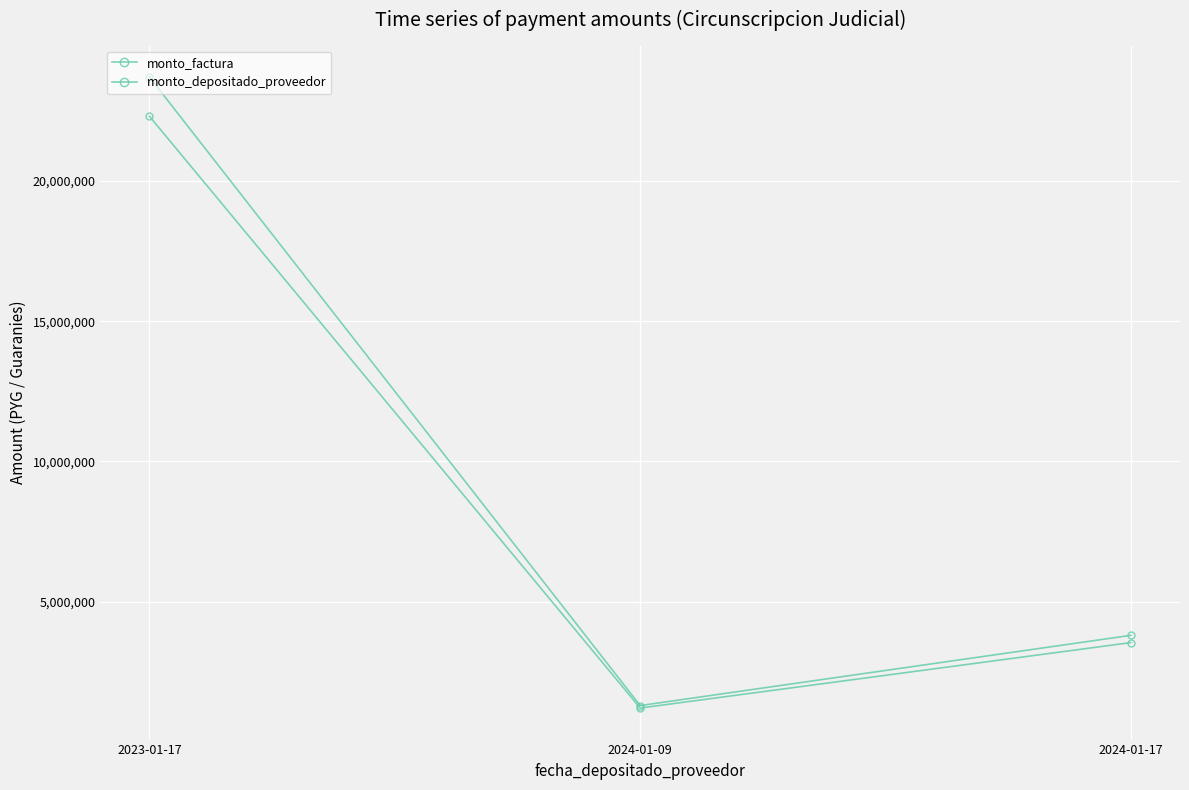

How many series are shown in this chart?

2